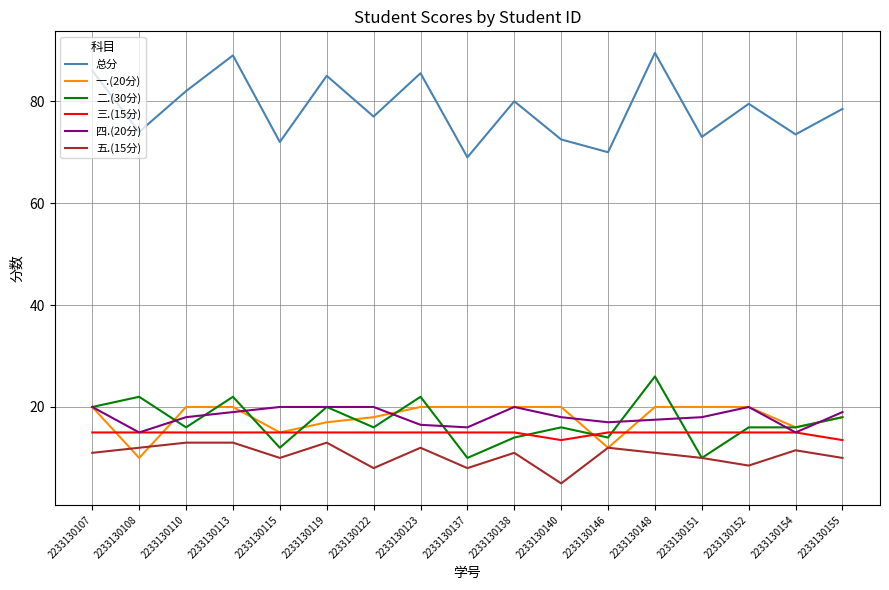

Which series has the largest range (max minus min)?

总分